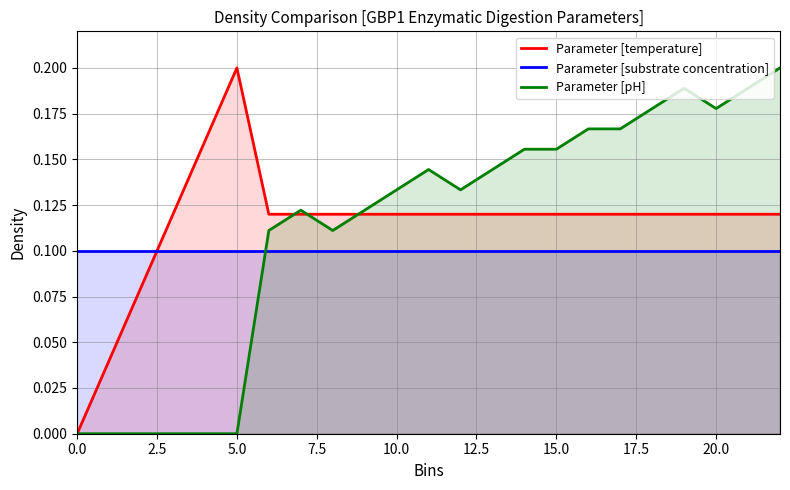

True or false: Parameter [pH] has a value of 0.1 at 5.0.

False